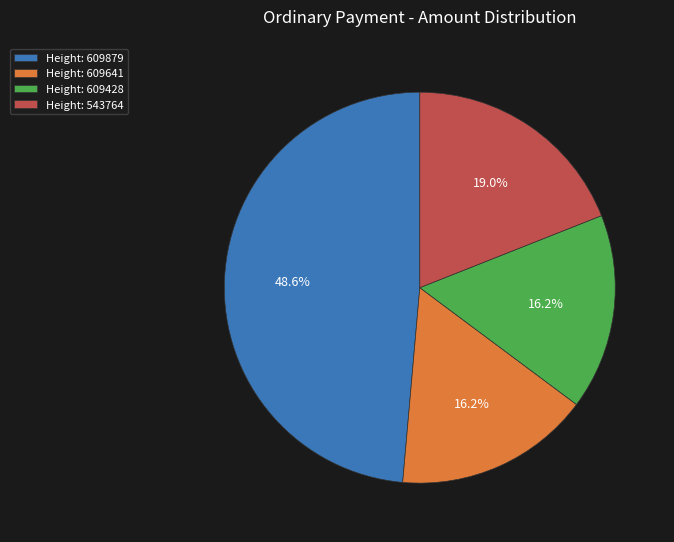

Is Height: 543764 the majority of the pie?

No